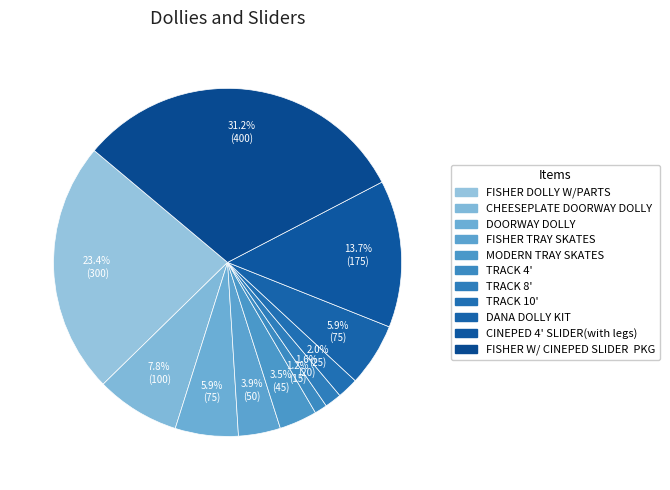

What percentage is the TRACK 4' slice, to the nearest percent?

1%